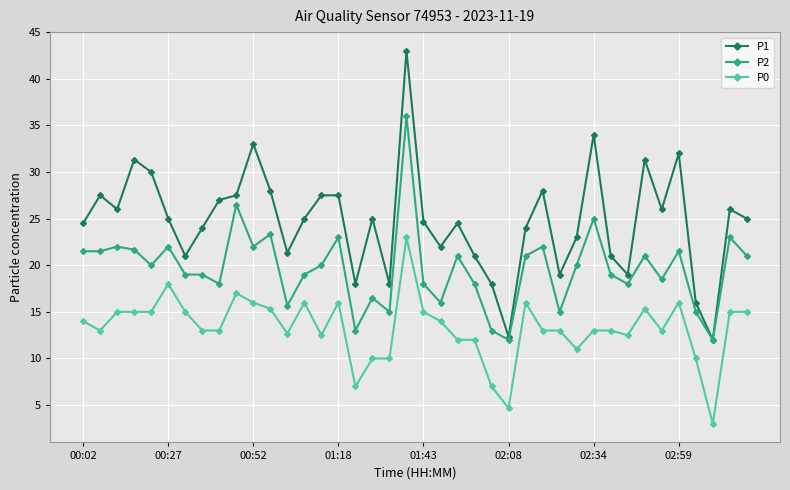

True or false: P2 has more than 2 interior local peaks.

True